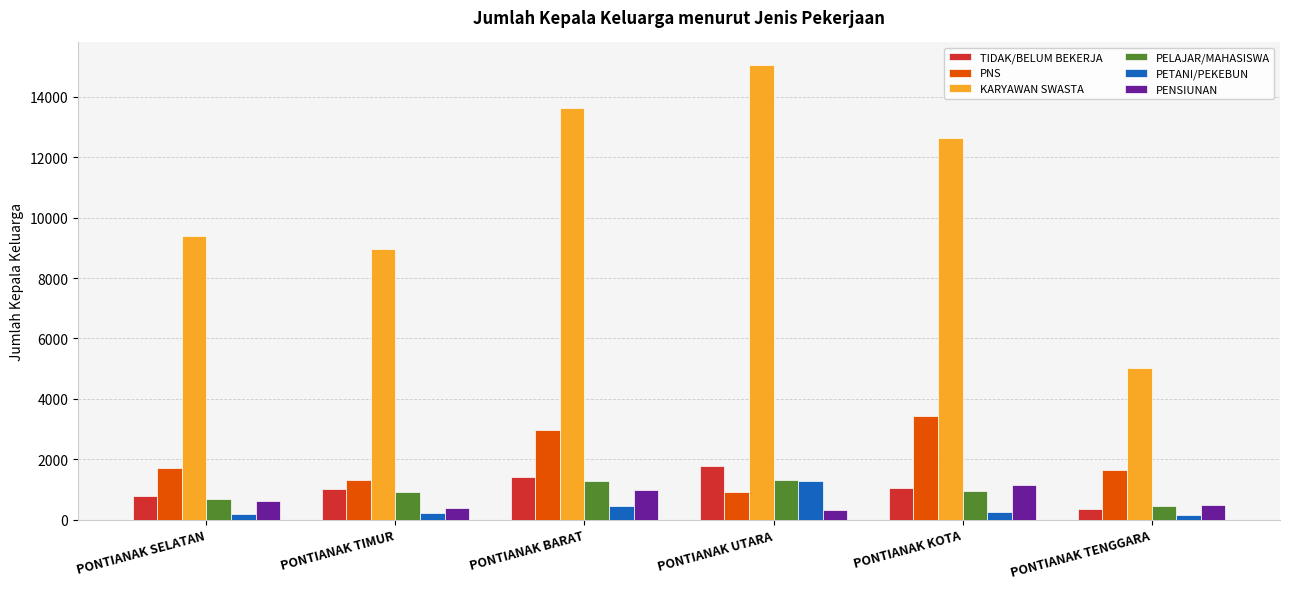

Which series has the widest spread of values?

KARYAWAN SWASTA